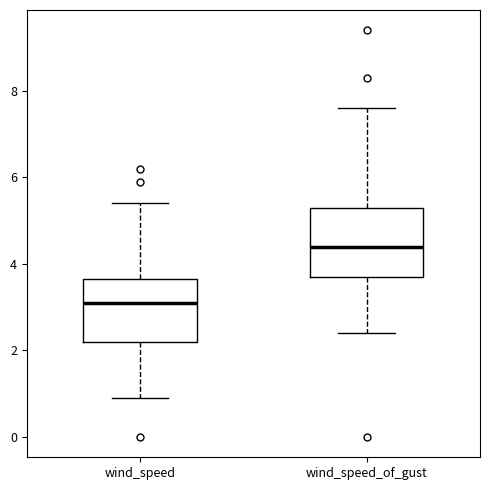

Reading left to right, transcribe this box plot: for each box, give where its median line is, the range the box spans, and where its two whiskers end, as read against the y-axis. The values are not printed on the chart, so give them approximately, as read against the axis.

wind_speed: median 3.2, box 2.2 to 3.6, whiskers 1.0 to 5.4
wind_speed_of_gust: median 4.4, box 3.8 to 5.4, whiskers 2.4 to 7.6